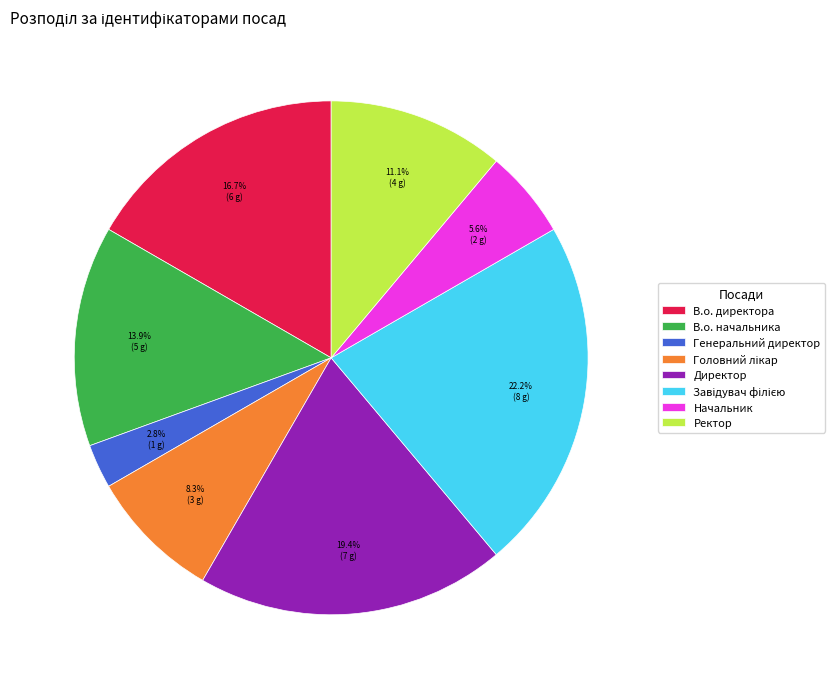

Count the number of slices in the pie.

8